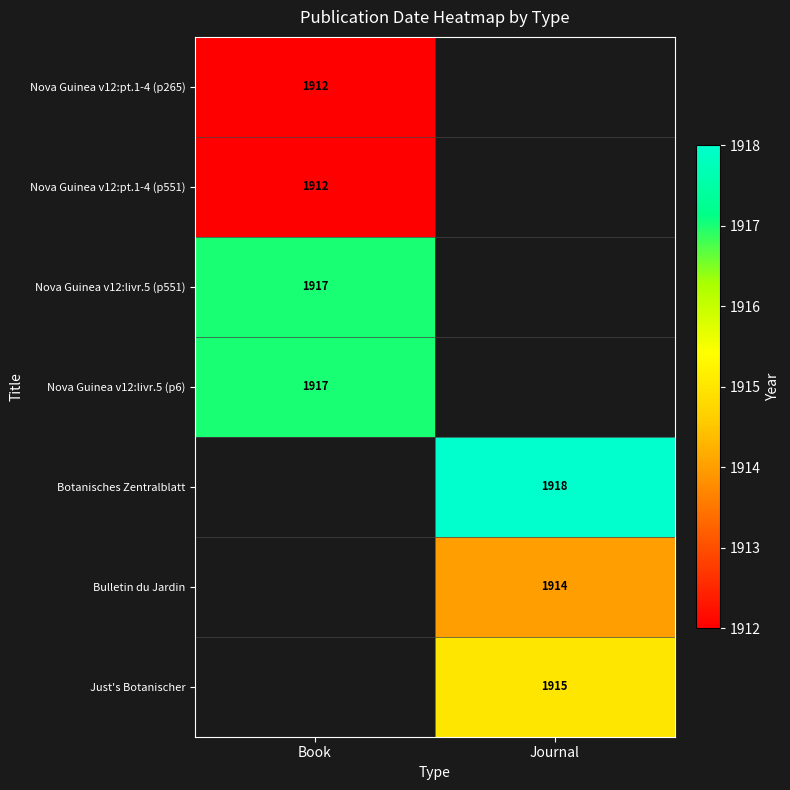

The Nova Guinea v12:livr.5 (p6) series shows 618.8 at Book. True or false?

False